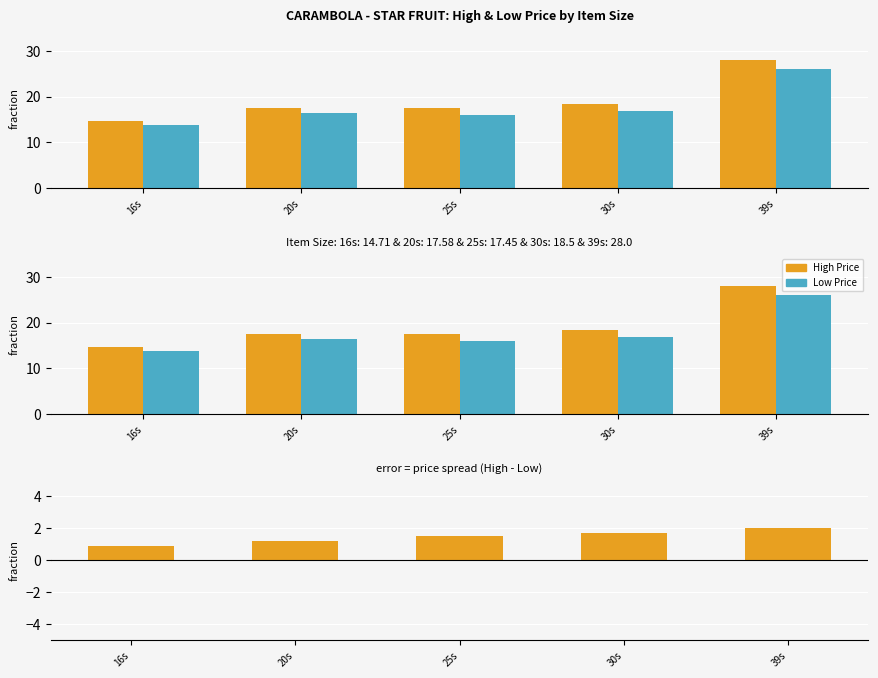

Where does the High - Low series first go above 1?

20s